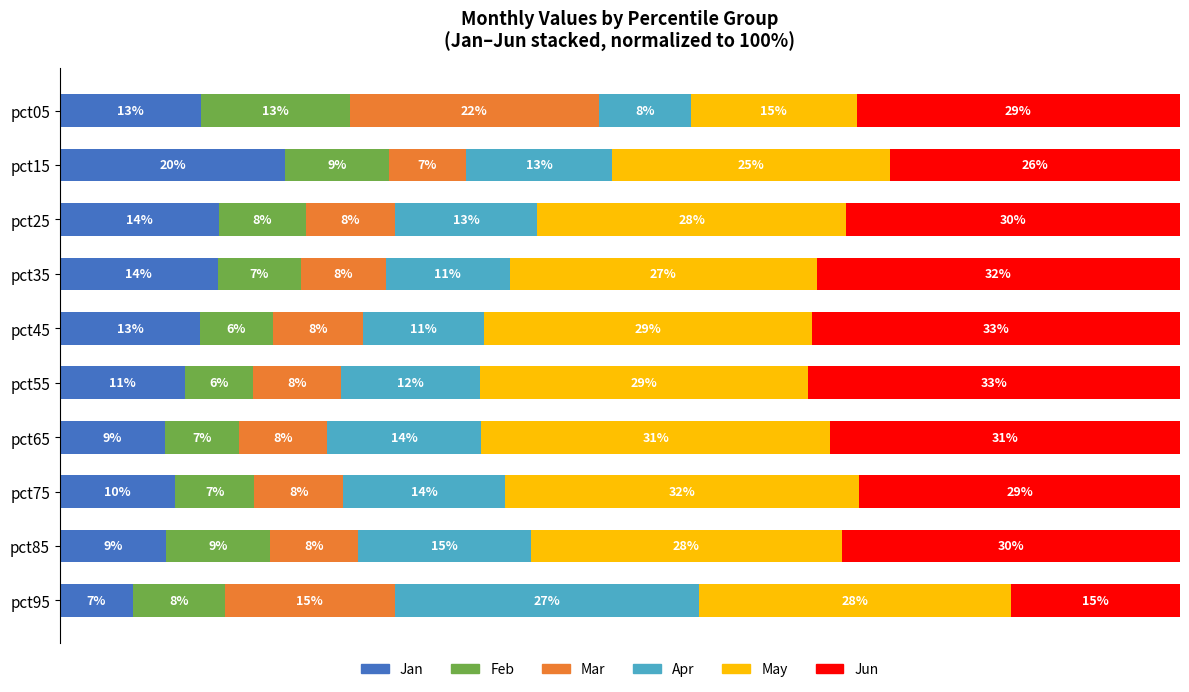

Which category has the highest value in the Jan series?

pct15